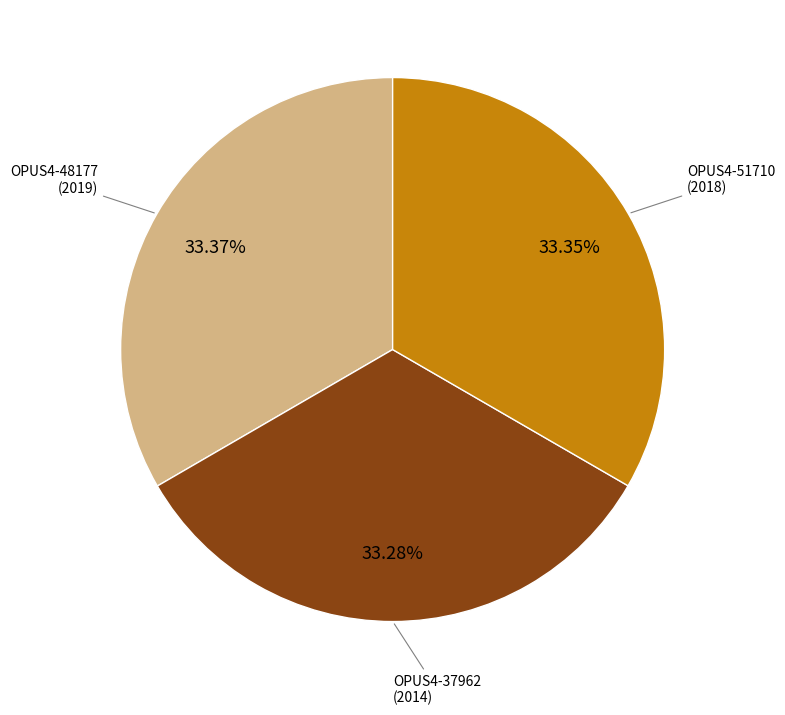

Is there any slice that represents more than half of the pie?

No